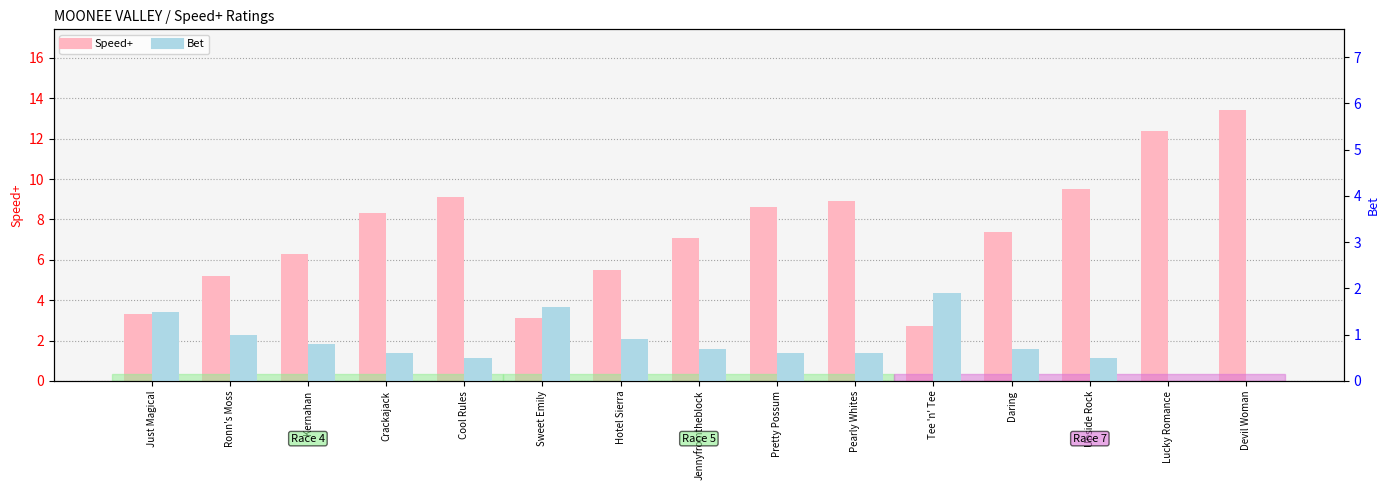

At which label does Bet reach its peak?

Tee 'n' Tee